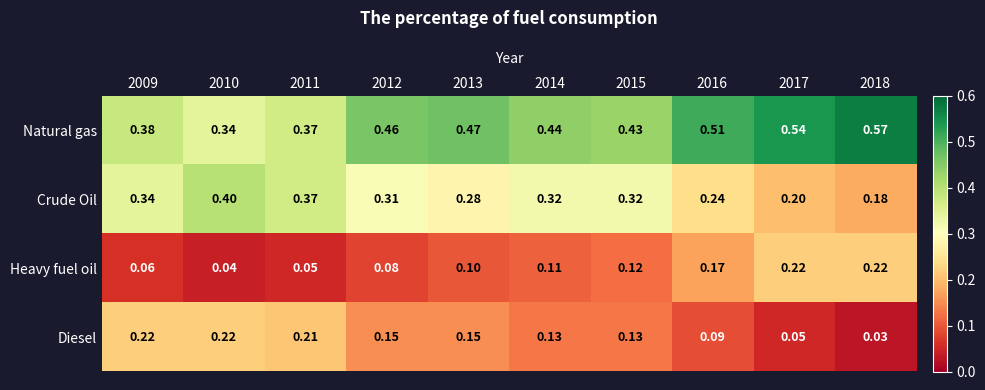

How many categories are shown in the chart?

10